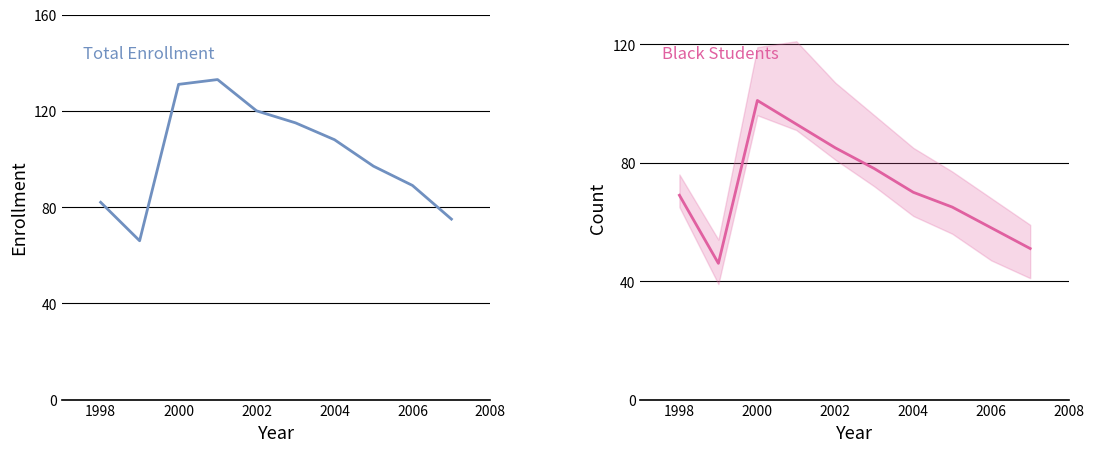

How many interior local peaks does the Black series have?

1